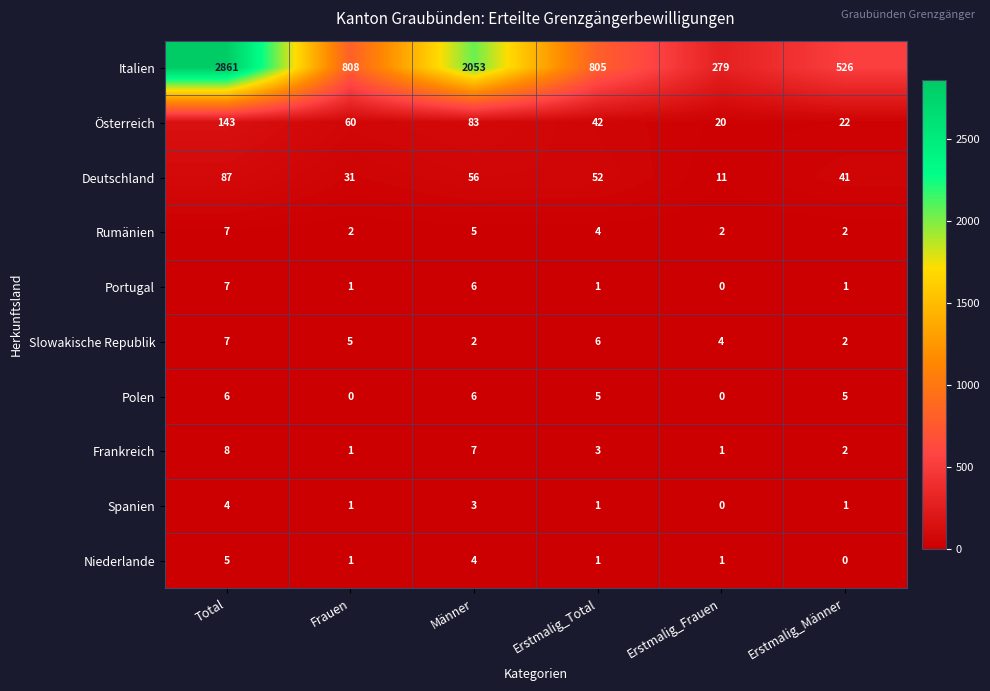

How many series are shown in this chart?

10